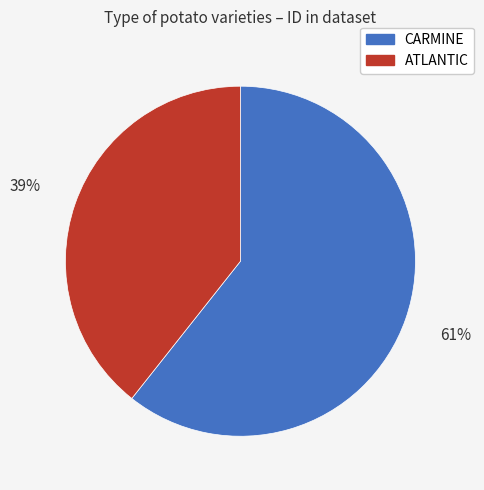

Which category has the smallest portion of the pie?

ATLANTIC